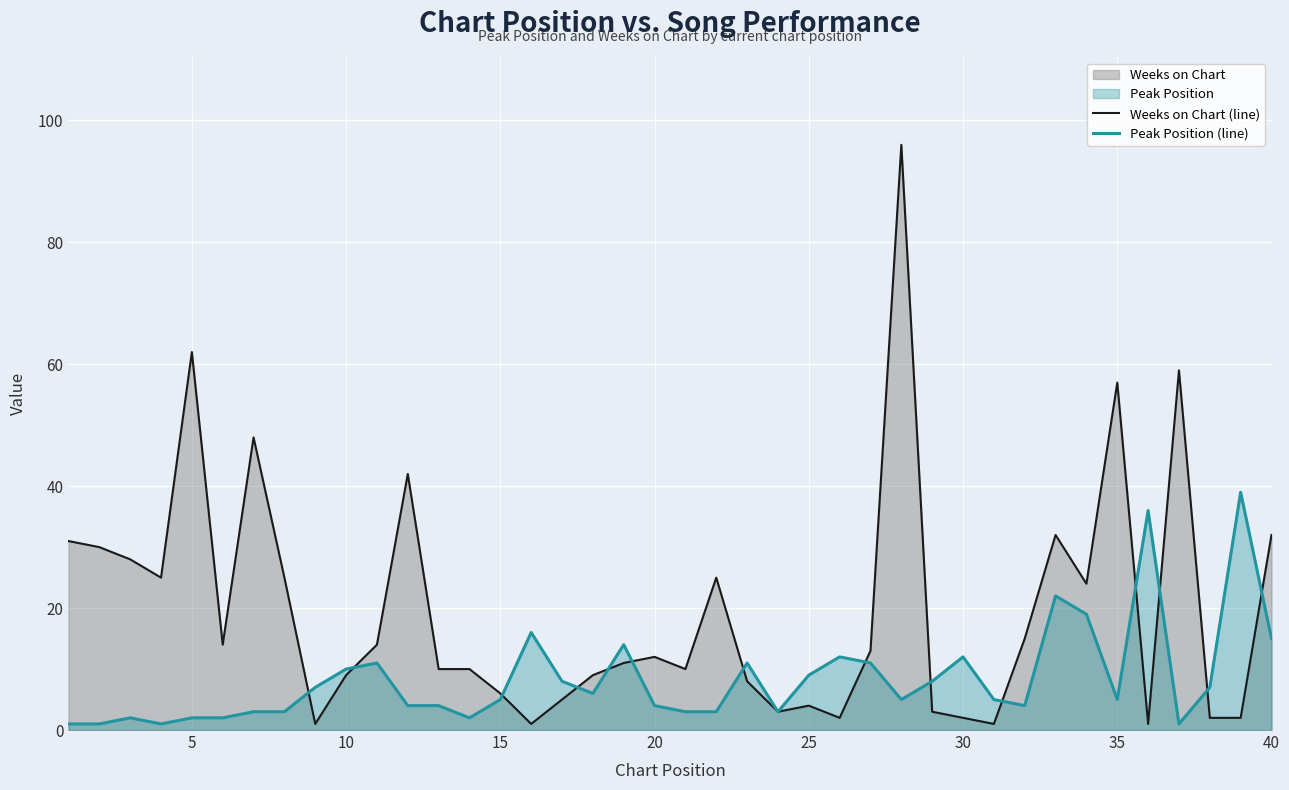

How many lines are shown in the chart?

2